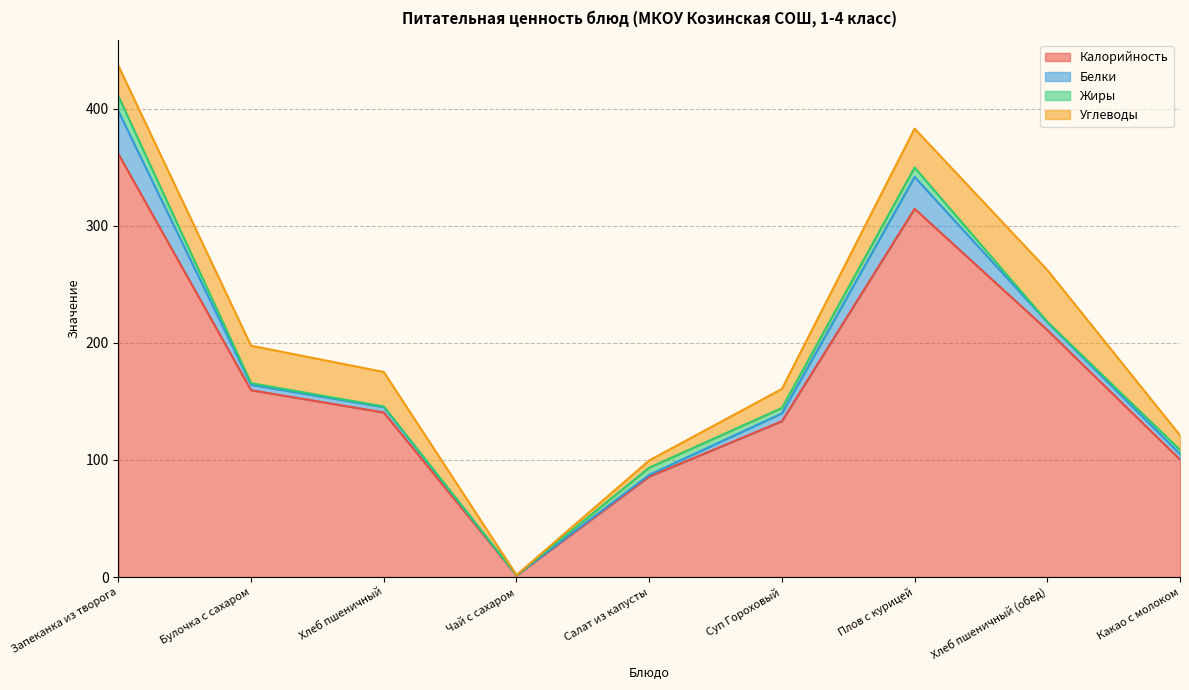

Which series has the largest range (max minus min)?

Калорийность